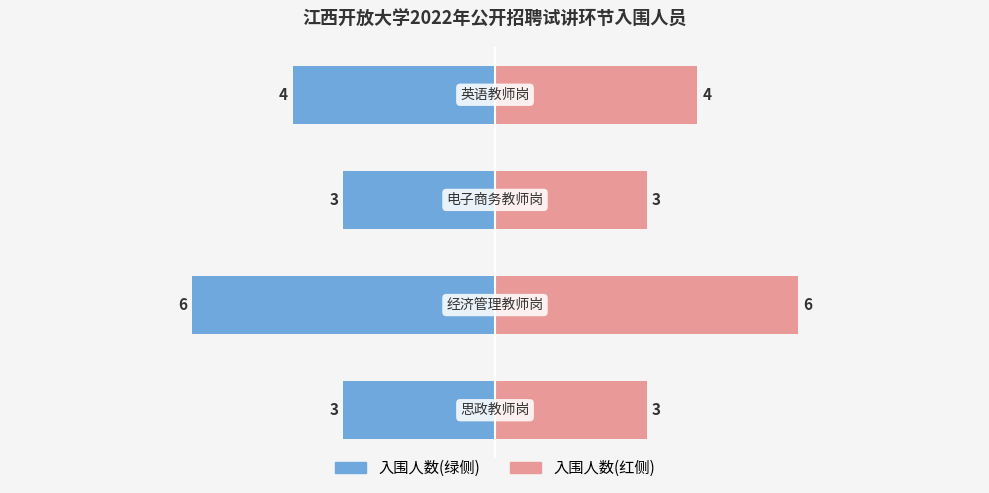

Reading left to right, what are all the values shown in this chart?

入围人数(左): 0=-3	1=-6	2=-3	3=-4
入围人数(右): 0=3	1=6	2=3	3=4